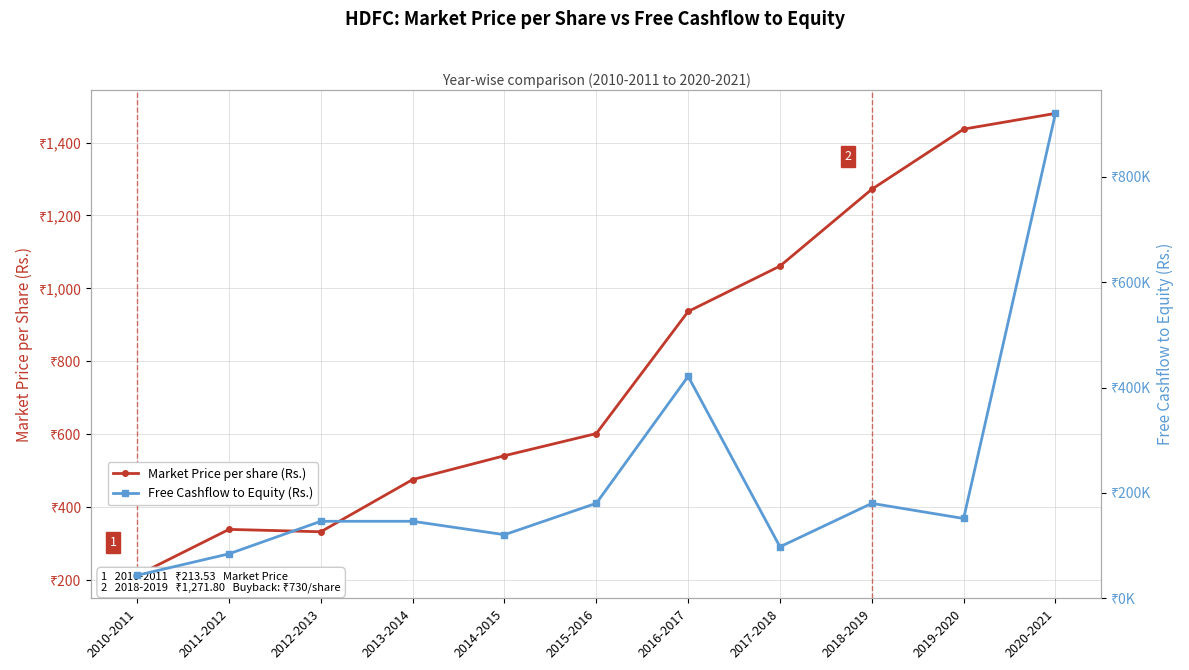

The Free Cashflow to Equity (Rs.) series shows 145941.5 at 2013-2014. True or false?

True